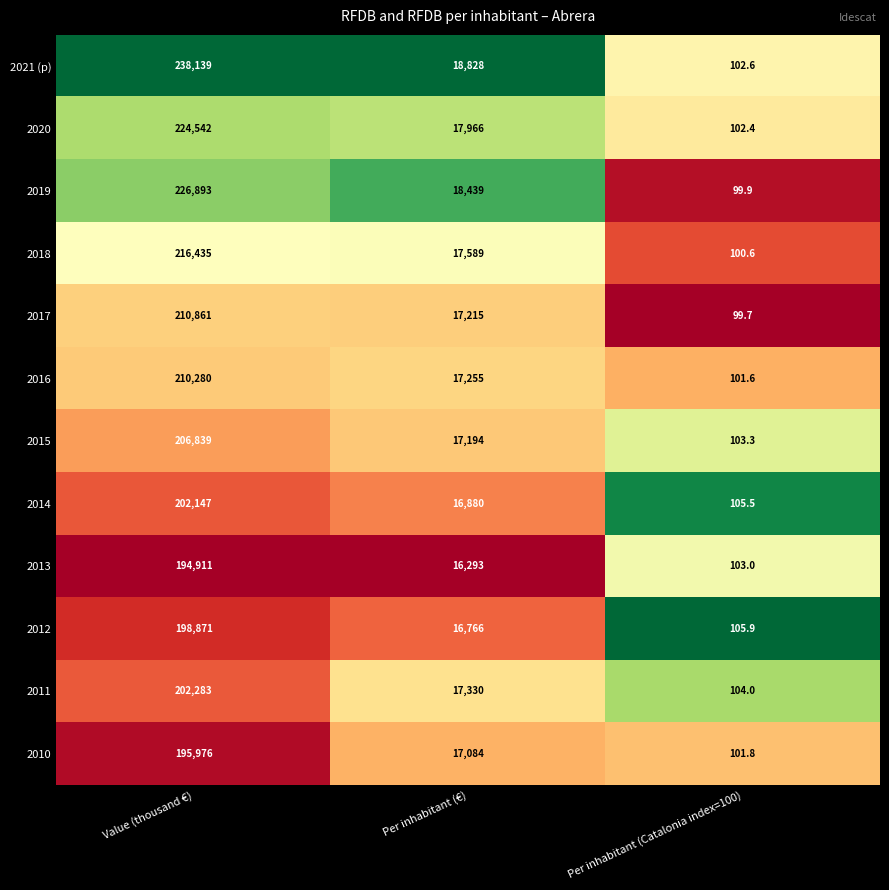

What is the difference between the maximum and minimum values in the 2016 series?

210178.4